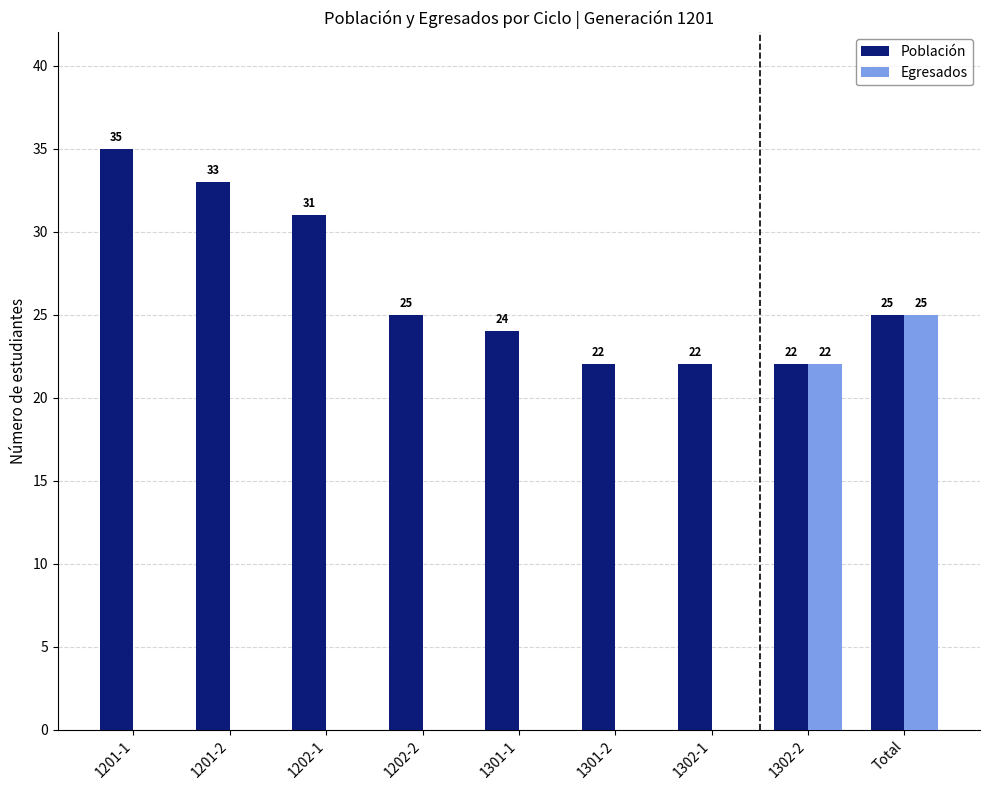

Which series has the largest total across all categories?

Población